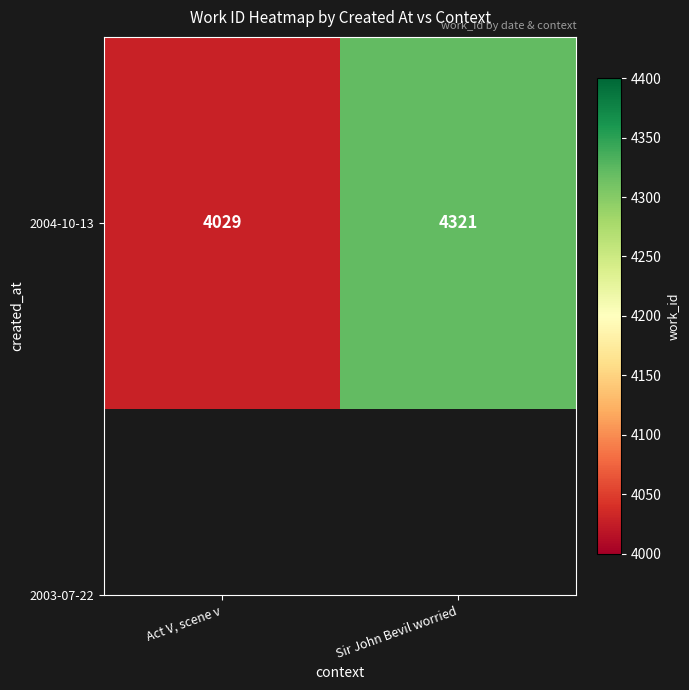

Is it true that the value at Sir John Bevil worried is 2552?

False